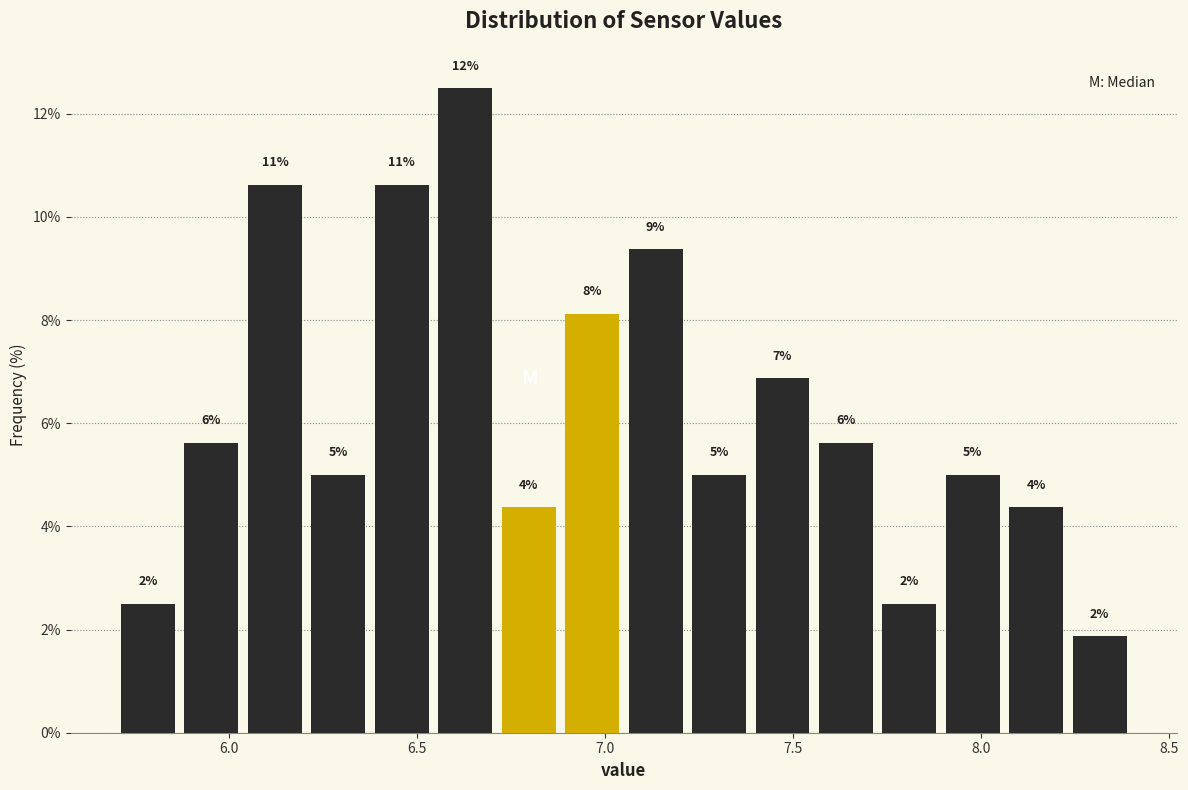

Around what value on the x-axis is the tallest bar? Give the approximate position of its centre, as read against the axis.

6.65